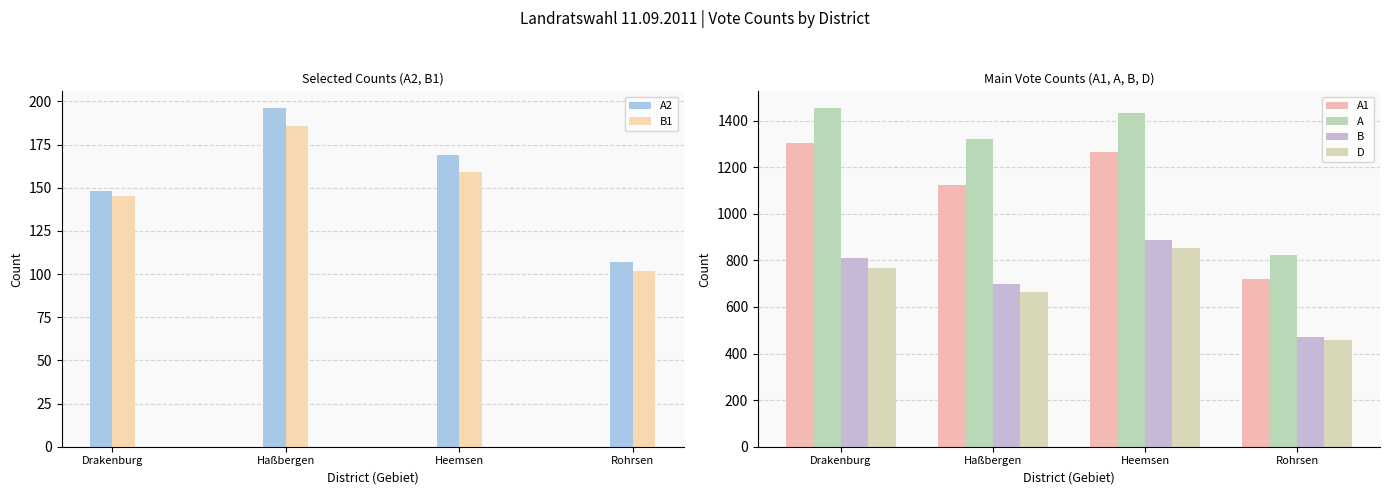

Between Rohrsen and Drakenburg, which is larger?

Drakenburg